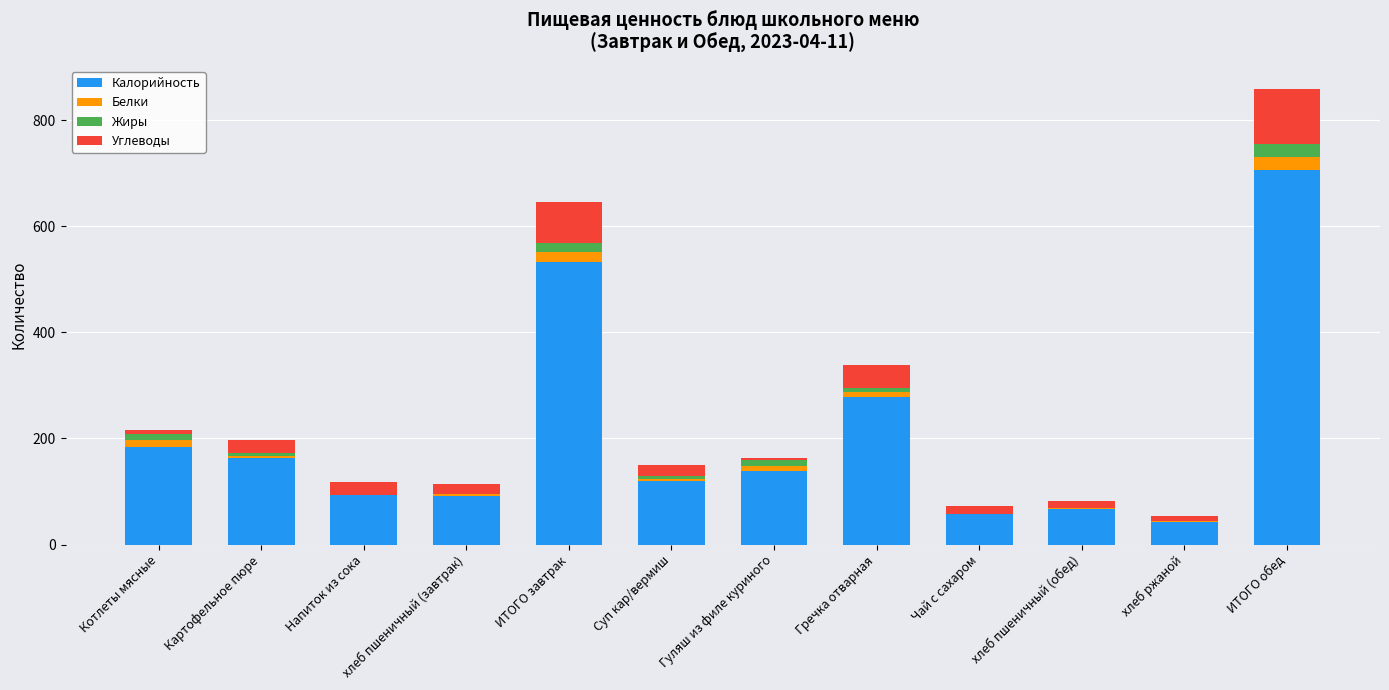

The Калорийность series shows 184.7 at Котлеты мясные. True or false?

True